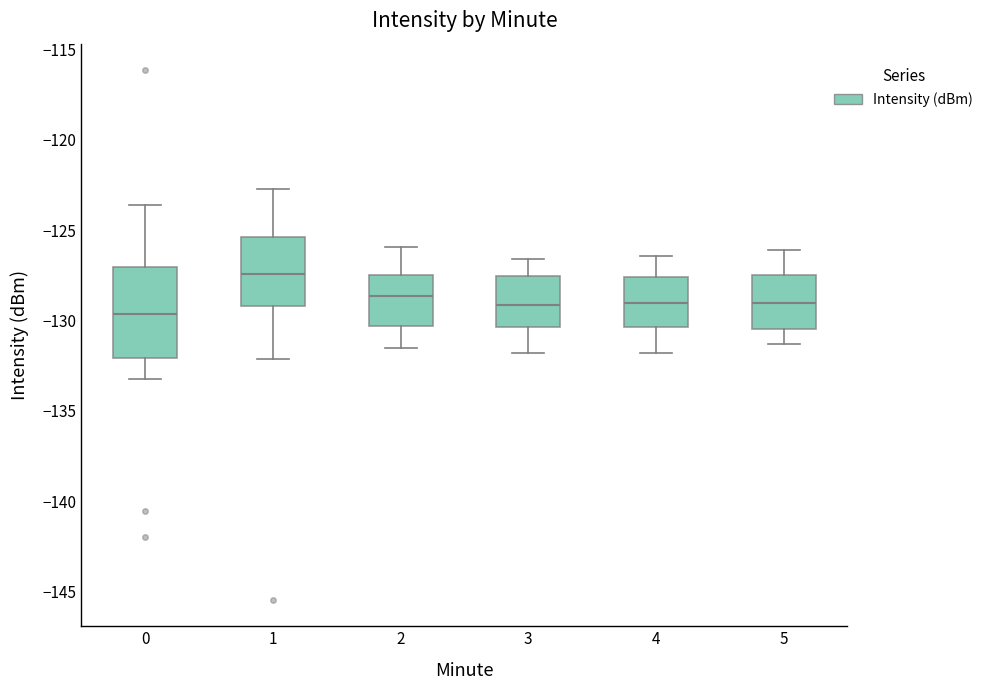

Reading left to right, read every box against the y-axis: the position of its median line, the range the box covers, and the ends of its whiskers. The values are not printed on the chart, so give them approximately, as read against the axis.

0: median -129.5, box -132.0 to -127.0, whiskers -133.0 to -123.5
1: median -127.5, box -129.0 to -125.5, whiskers -132.0 to -122.5
2: median -128.5, box -130.5 to -127.5, whiskers -131.5 to -126.0
3: median -129.0, box -130.5 to -127.5, whiskers -132.0 to -126.5
4: median -129.0, box -130.5 to -127.5, whiskers -132.0 to -126.5
5: median -129.0, box -130.5 to -127.5, whiskers -131.5 to -126.0